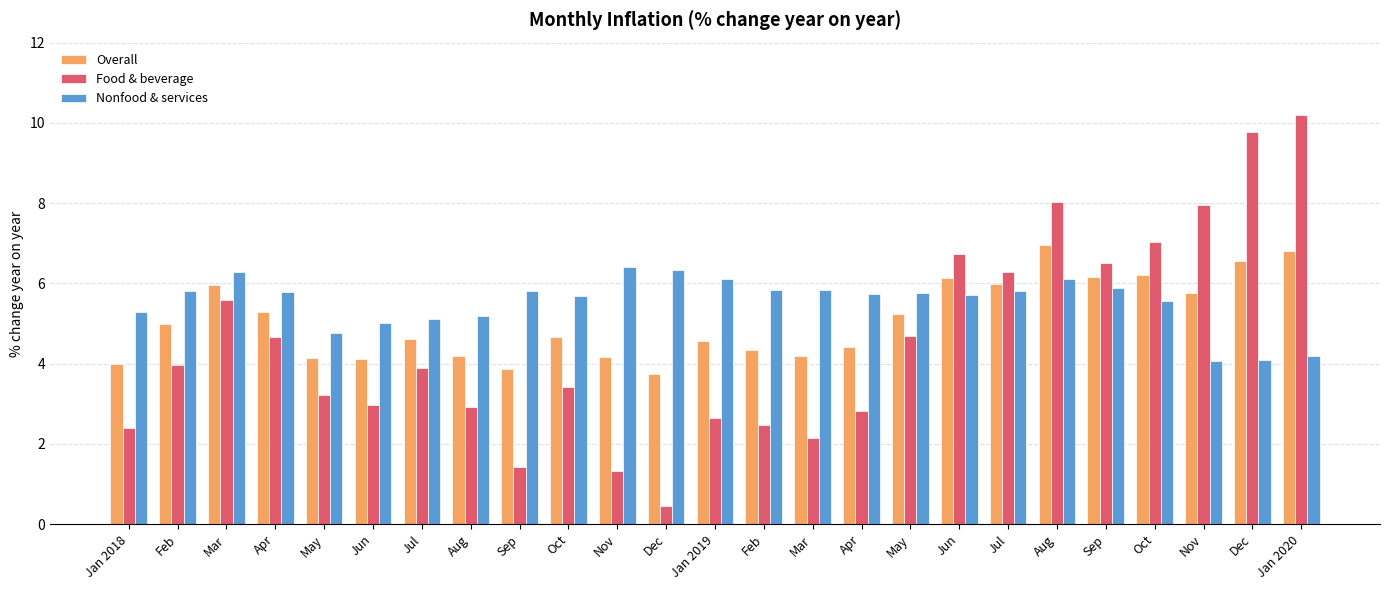

True or false: Nonfood & services has a value of 9.1 at Jun.

False